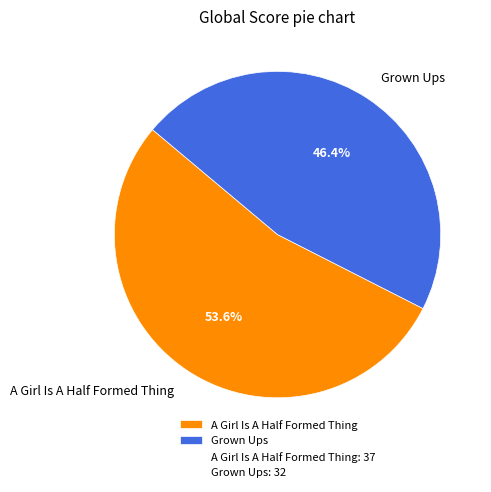

Which slice represents more than half of the pie?

A Girl Is A Half Formed Thing